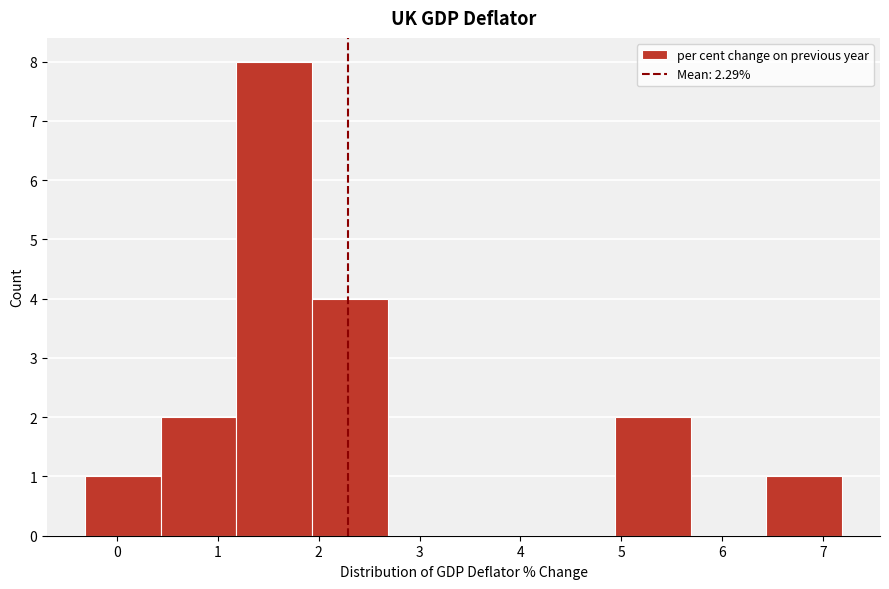

What is the height of the bar covering -0.3 to 0.4 on the x-axis? Neither the bar edges nor the heights are printed on the chart, so give them approximately, as read against the axes.

1